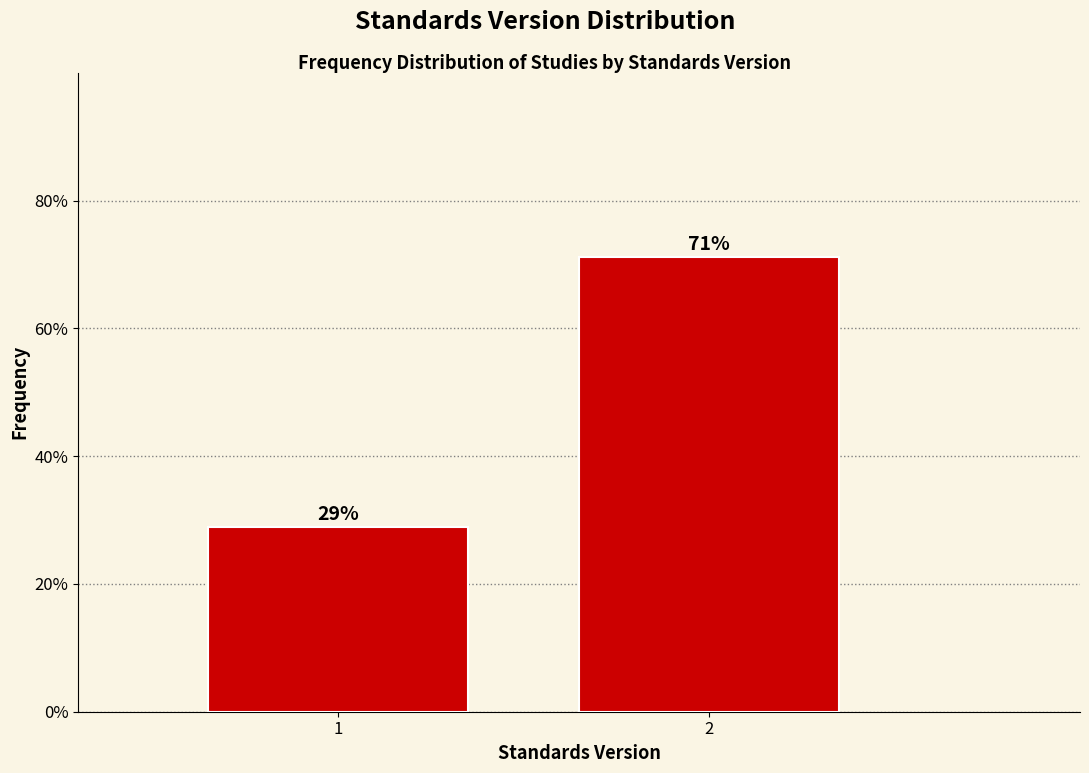

Are the bars horizontal?

No